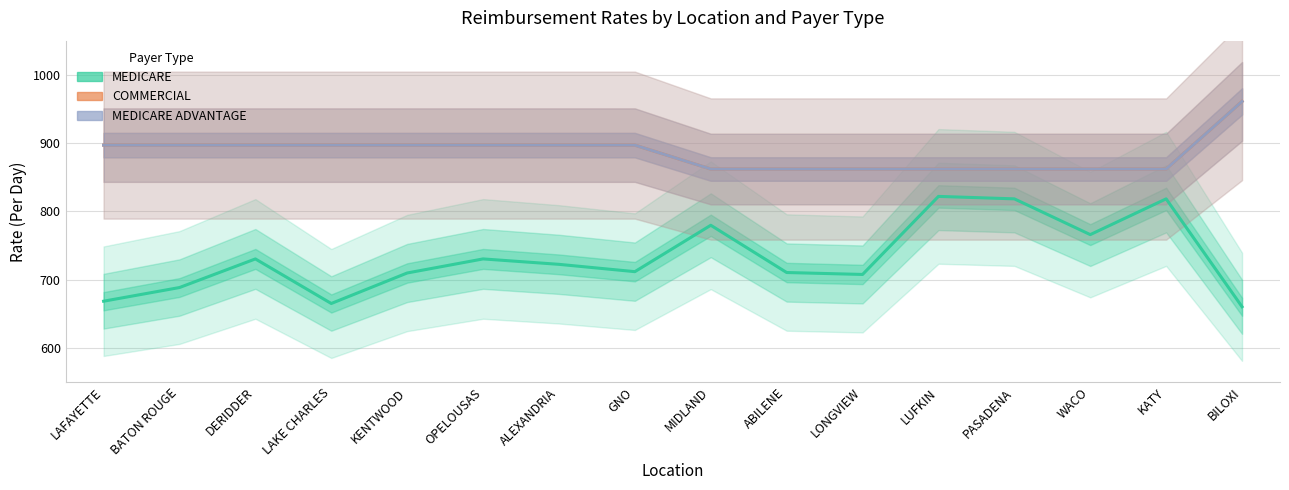

At which category does MEDICARE reach its first local peak?

DERIDDER